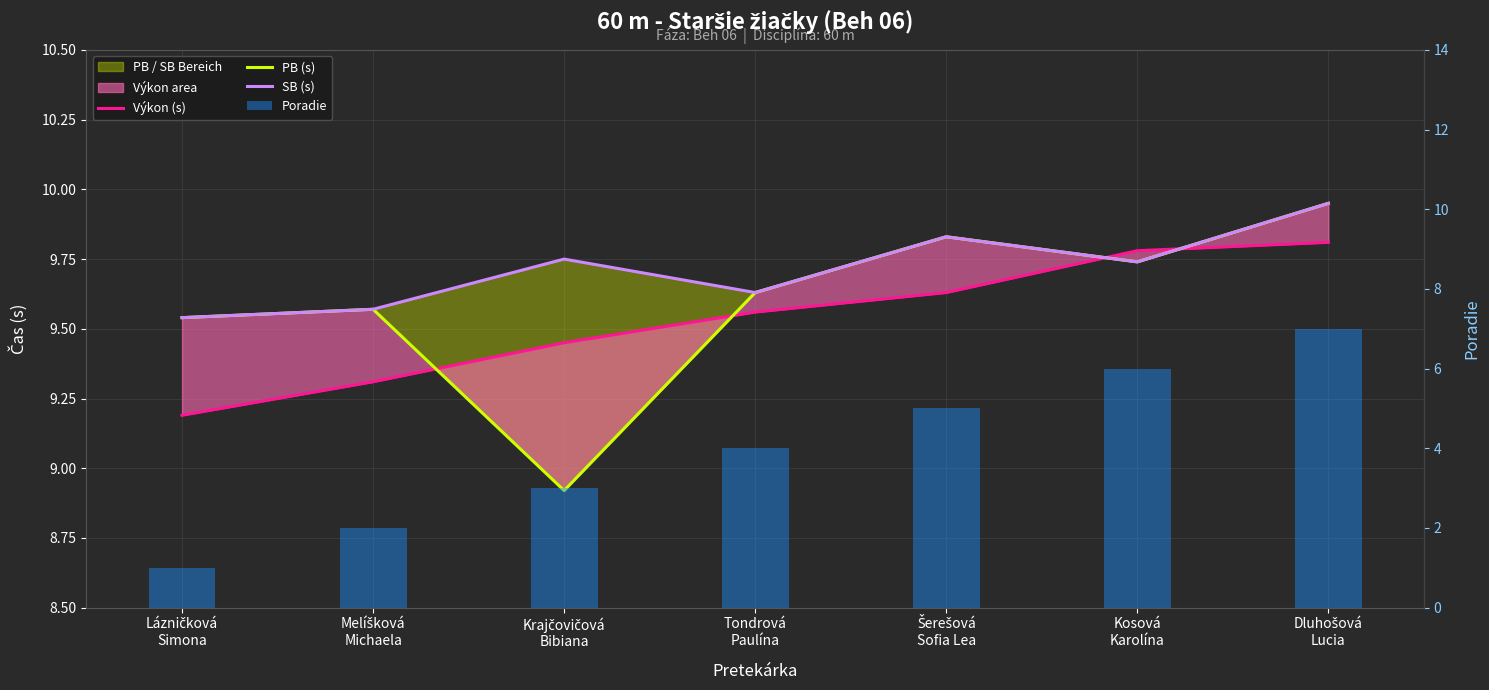

True or false: Výkon (s) has a value of 9.2 at Lázničková
Simona.

True